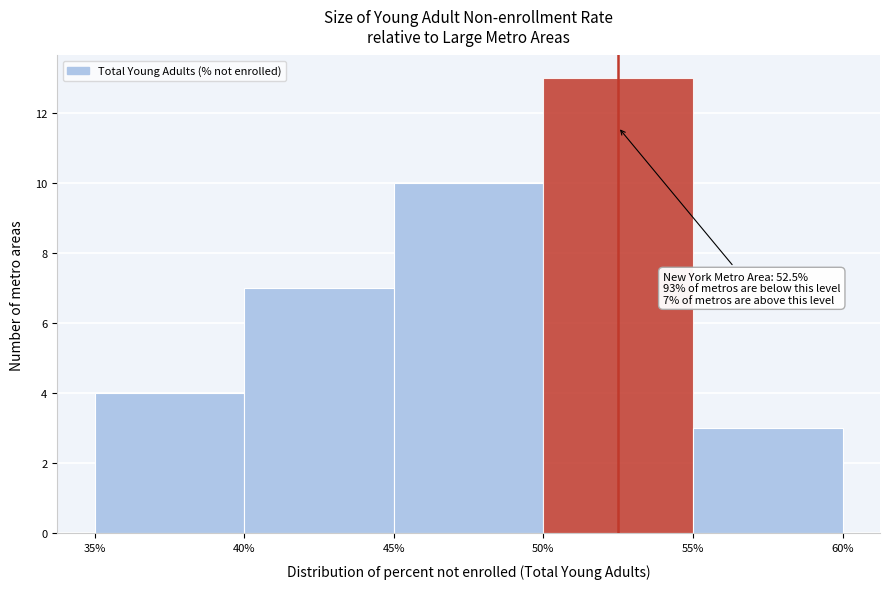

Which range on the x-axis has the tallest bar?

50% to 55%